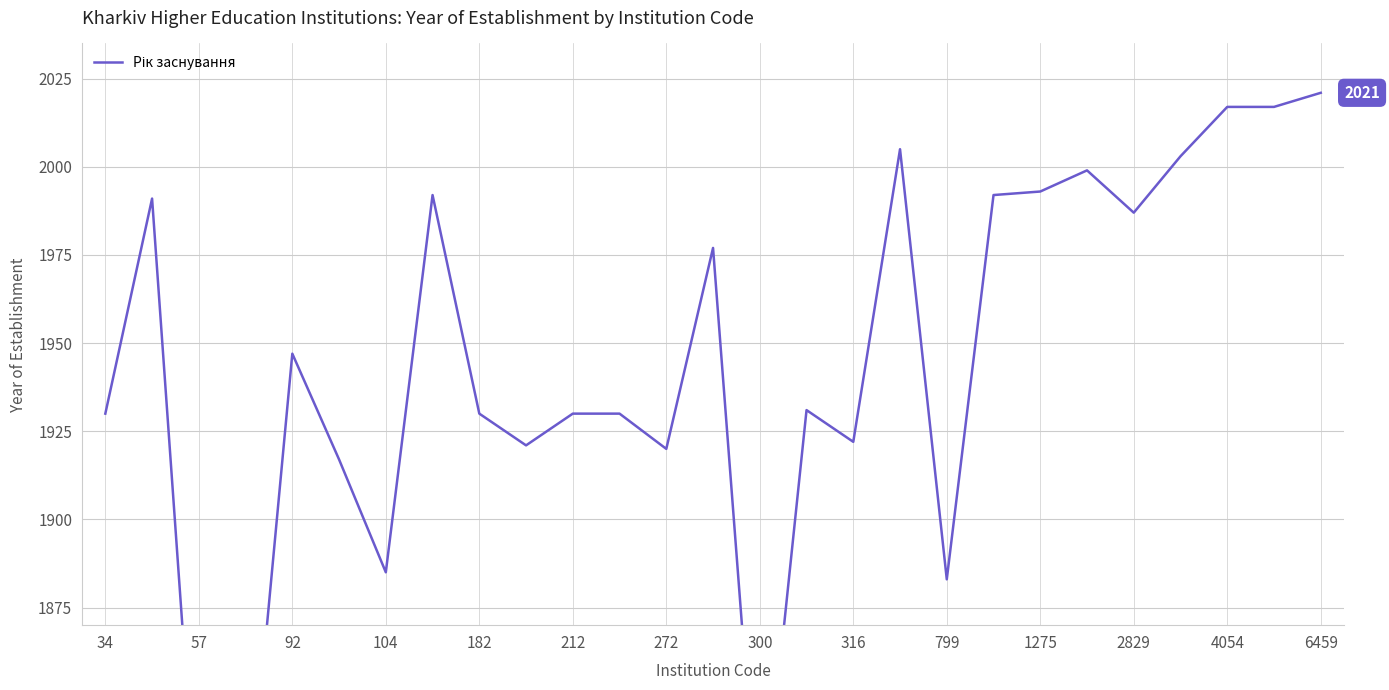

What value does the data have at 1275, to the nearest 5?

1995